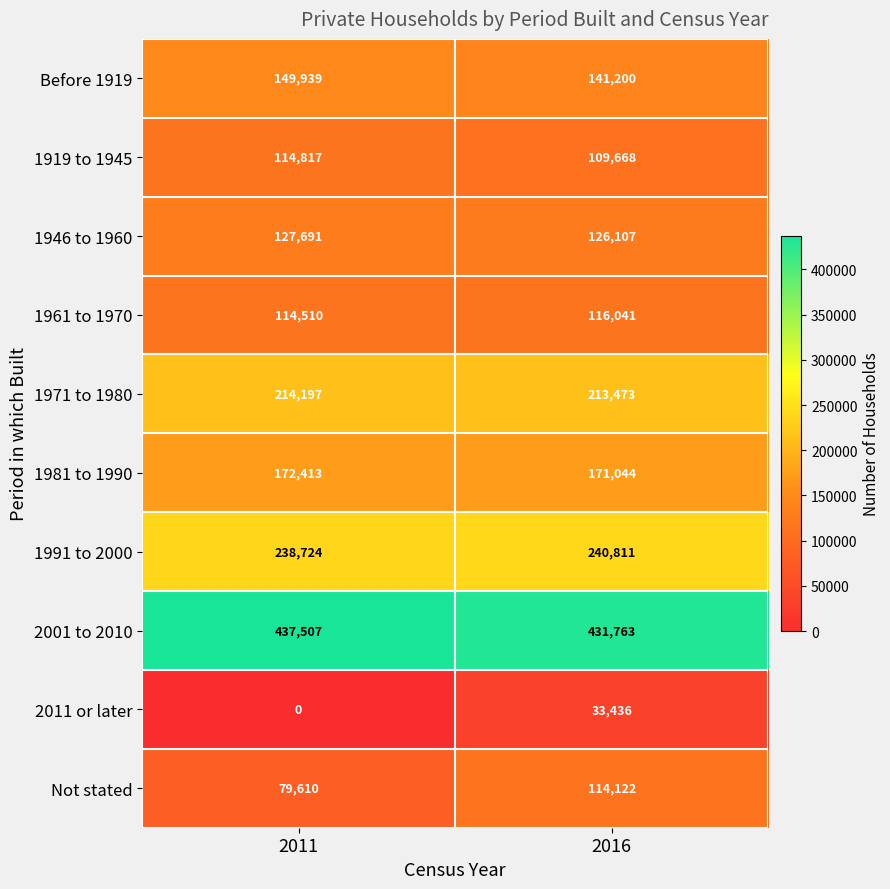

At which label does 2011 or later reach its minimum?

2011